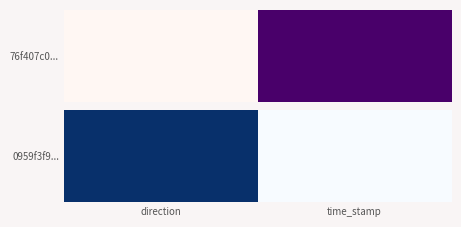

True or false: the data shows 0 at time_stamp.

False